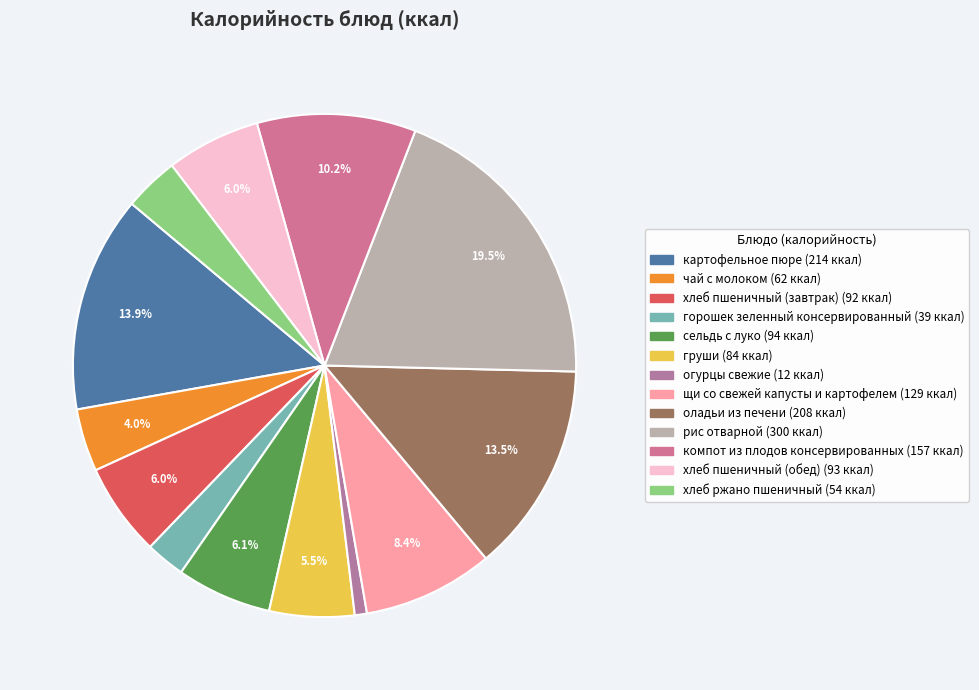

What percentage is NOT represented by рис отварной?

80.5%